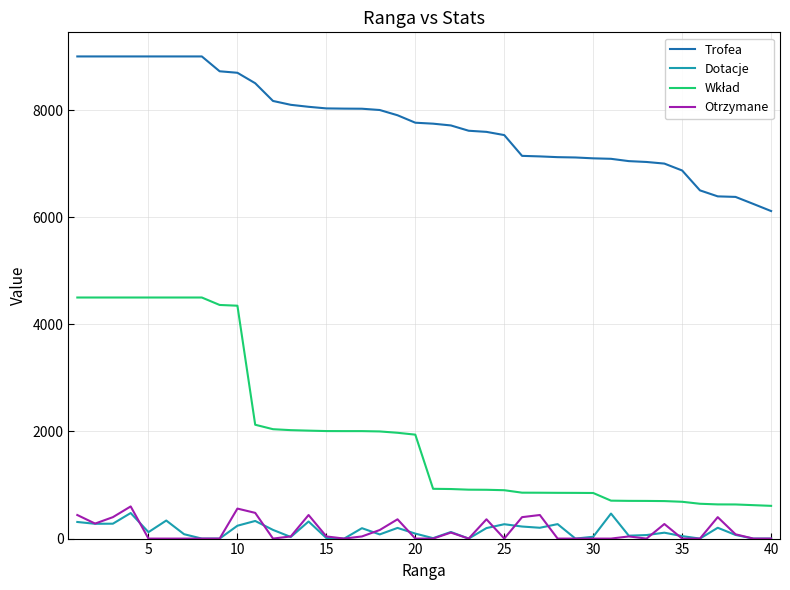

Which series has the largest total across all categories?

Trofea